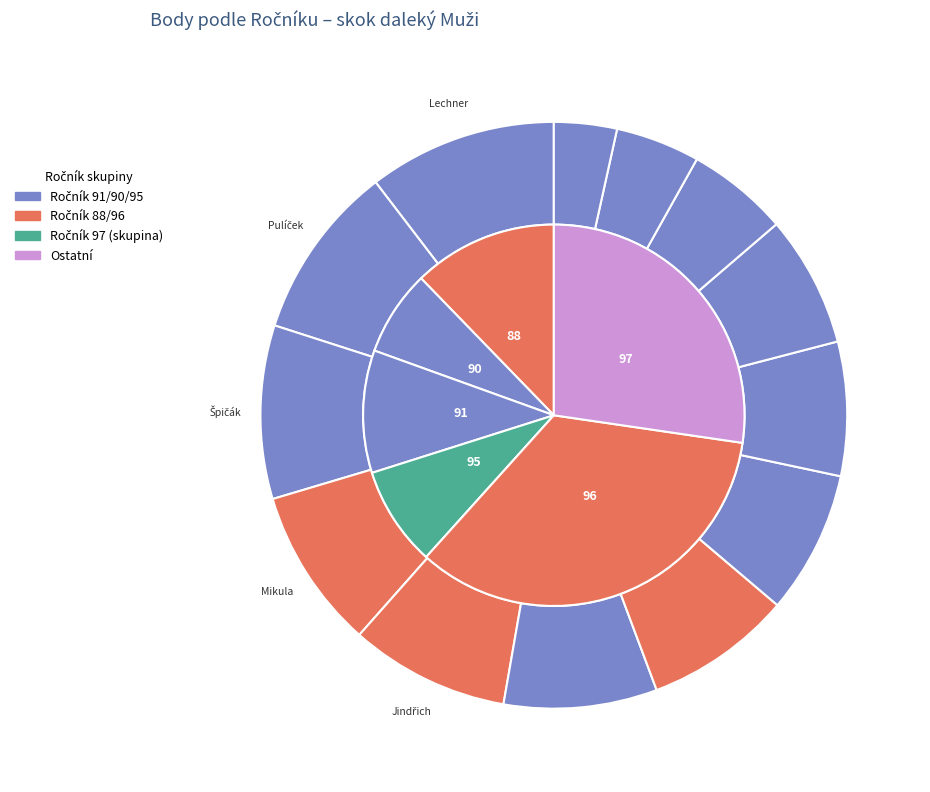

To the nearest percent, what is the difference between the Lechner Jan (91) and Uhlíř Jakub (96) slice percentages?

3%